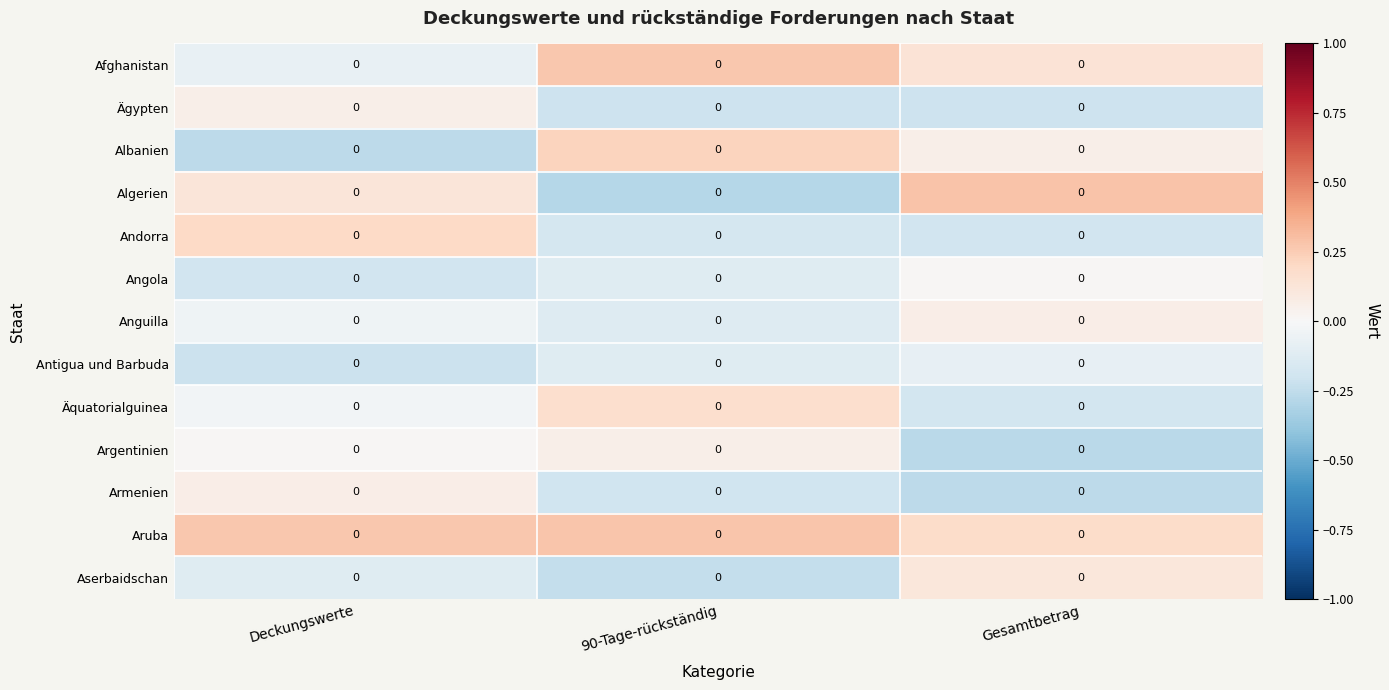

Reading right to left, transcribe all the data shown in this chart.

Afghanistan: Gesamtbetrag=0.0	90-Tage-rückständig=0.0	Deckungswerte=0.0
Ägypten: Gesamtbetrag=0.0	90-Tage-rückständig=0.0	Deckungswerte=0.0
Albanien: Gesamtbetrag=0.0	90-Tage-rückständig=0.0	Deckungswerte=0.0
Algerien: Gesamtbetrag=0.0	90-Tage-rückständig=0.0	Deckungswerte=0.0
Andorra: Gesamtbetrag=0.0	90-Tage-rückständig=0.0	Deckungswerte=0.0
Angola: Gesamtbetrag=0.0	90-Tage-rückständig=0.0	Deckungswerte=0.0
Anguilla: Gesamtbetrag=0.0	90-Tage-rückständig=0.0	Deckungswerte=0.0
Antigua und Barbuda: Gesamtbetrag=0.0	90-Tage-rückständig=0.0	Deckungswerte=0.0
Äquatorialguinea: Gesamtbetrag=0.0	90-Tage-rückständig=0.0	Deckungswerte=0.0
Argentinien: Gesamtbetrag=0.0	90-Tage-rückständig=0.0	Deckungswerte=0.0
Armenien: Gesamtbetrag=0.0	90-Tage-rückständig=0.0	Deckungswerte=0.0
Aruba: Gesamtbetrag=0.0	90-Tage-rückständig=0.0	Deckungswerte=0.0
Aserbaidschan: Gesamtbetrag=0.0	90-Tage-rückständig=0.0	Deckungswerte=0.0